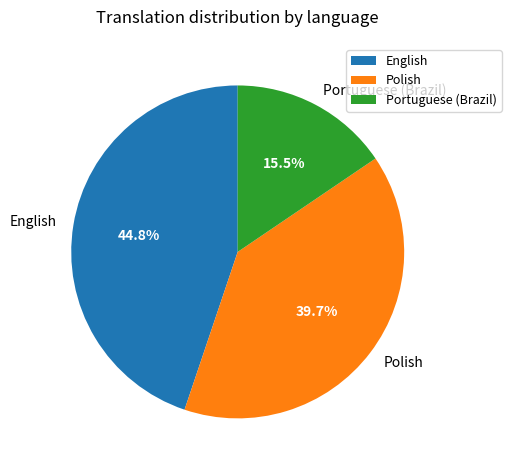

True or false: Portuguese (Brazil) accounts for 8% of the total.

False